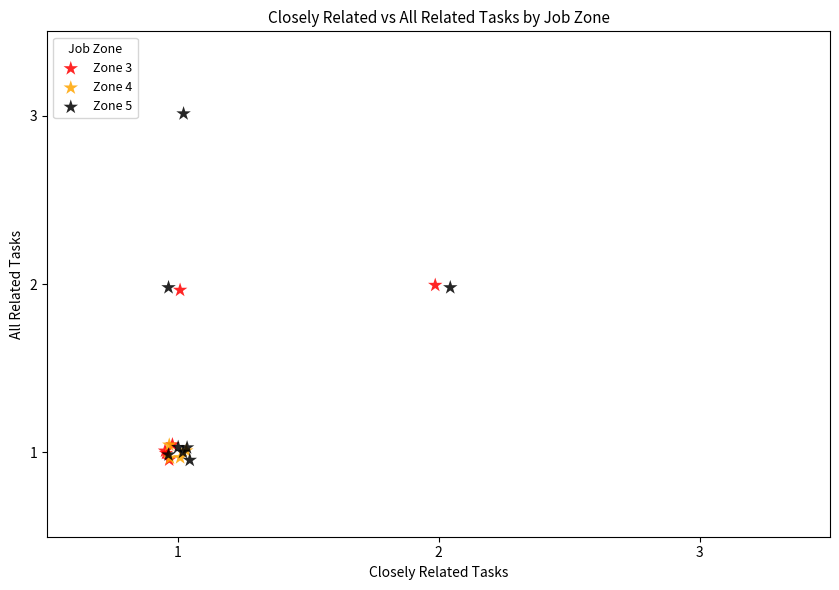

Which series reaches the maximum Y coordinate?

Zone 5